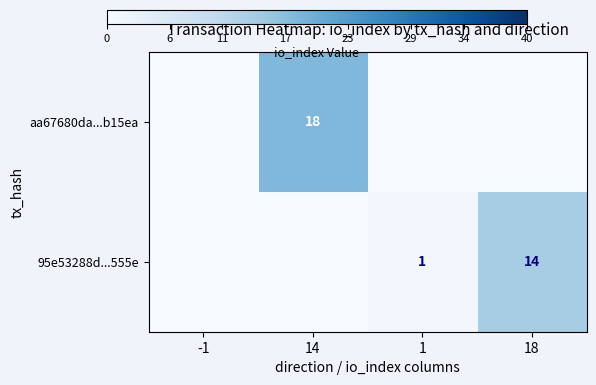

True or false: 95e53288d...555e has a value of 14 at 18.

True